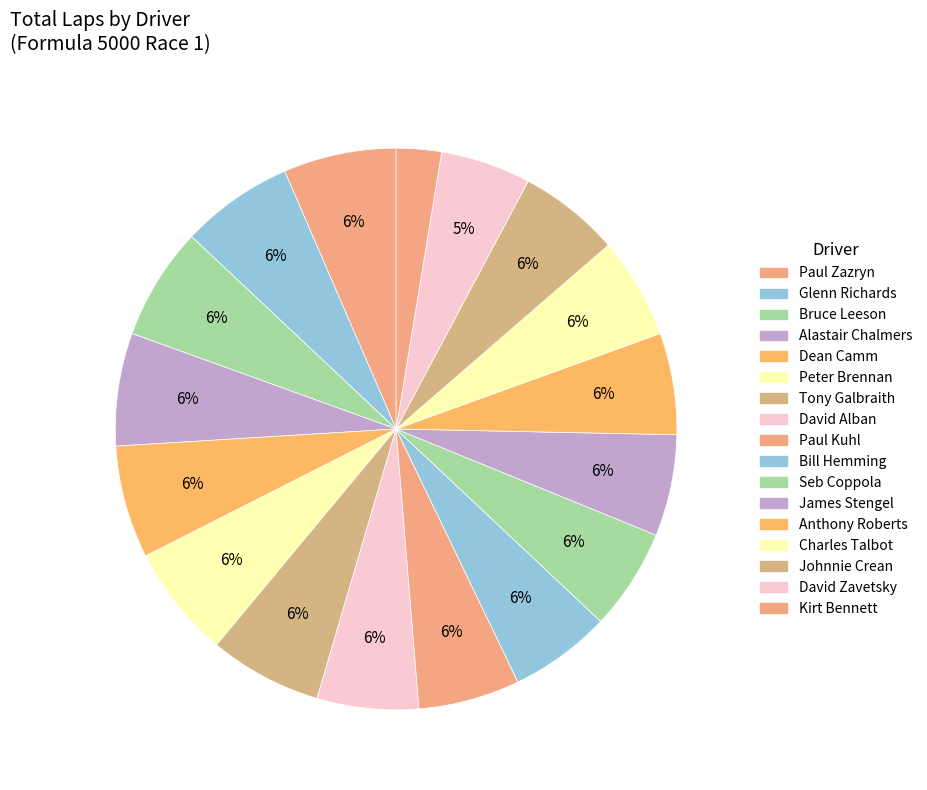

Count the number of slices in the pie.

17